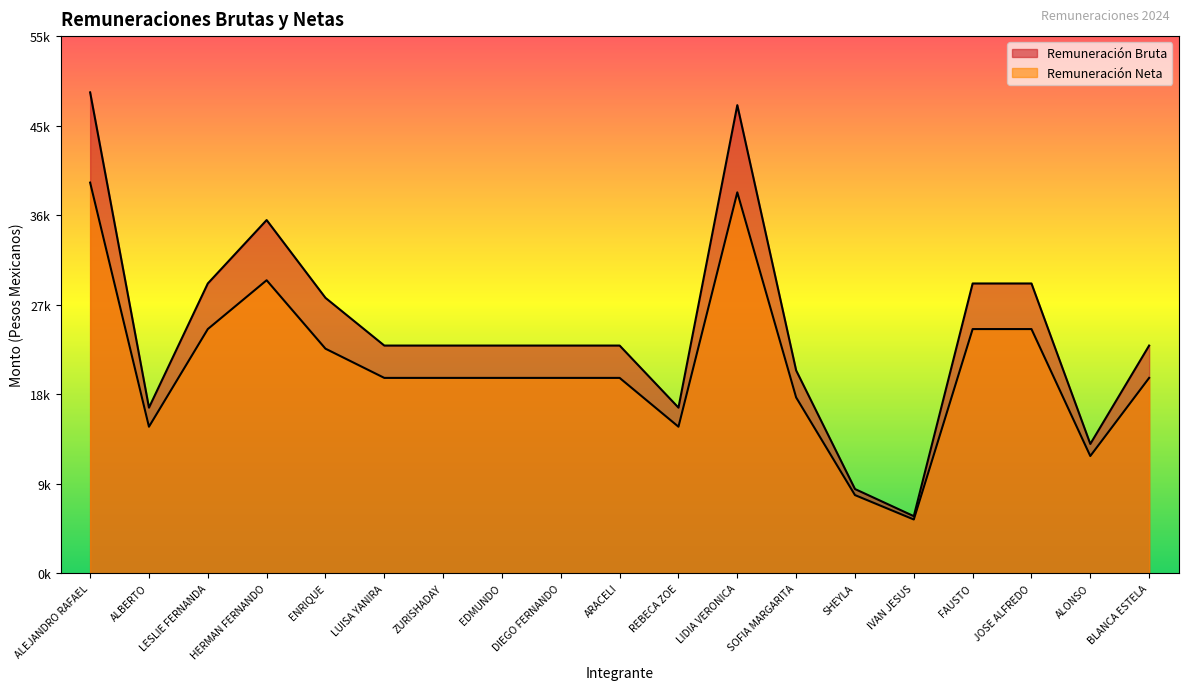

Is it true that Remuneración Neta equals 30379.7 at BLANCA ESTELA?

False